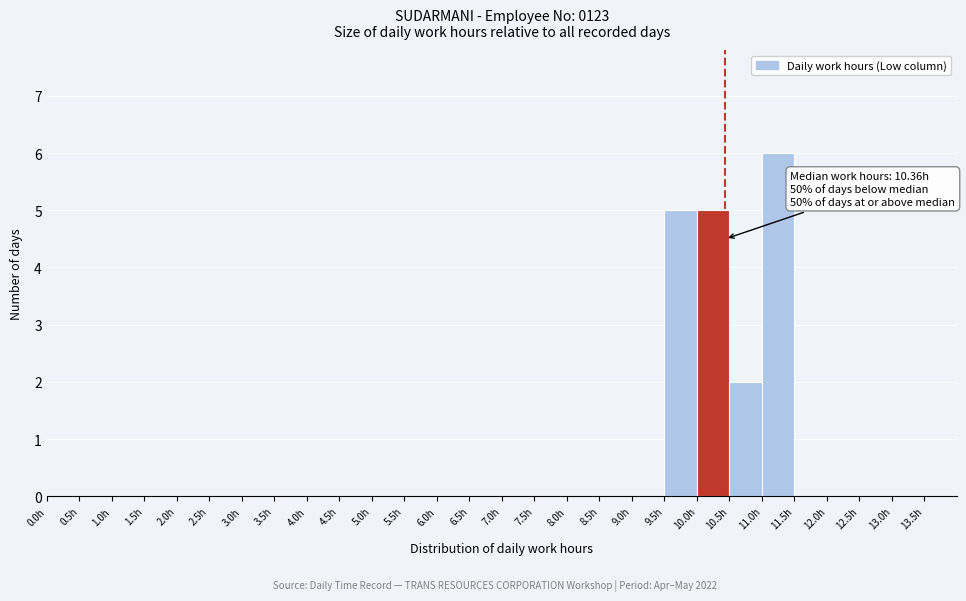

Over which range of the x-axis is the bar tallest?

11.0 to 11.5